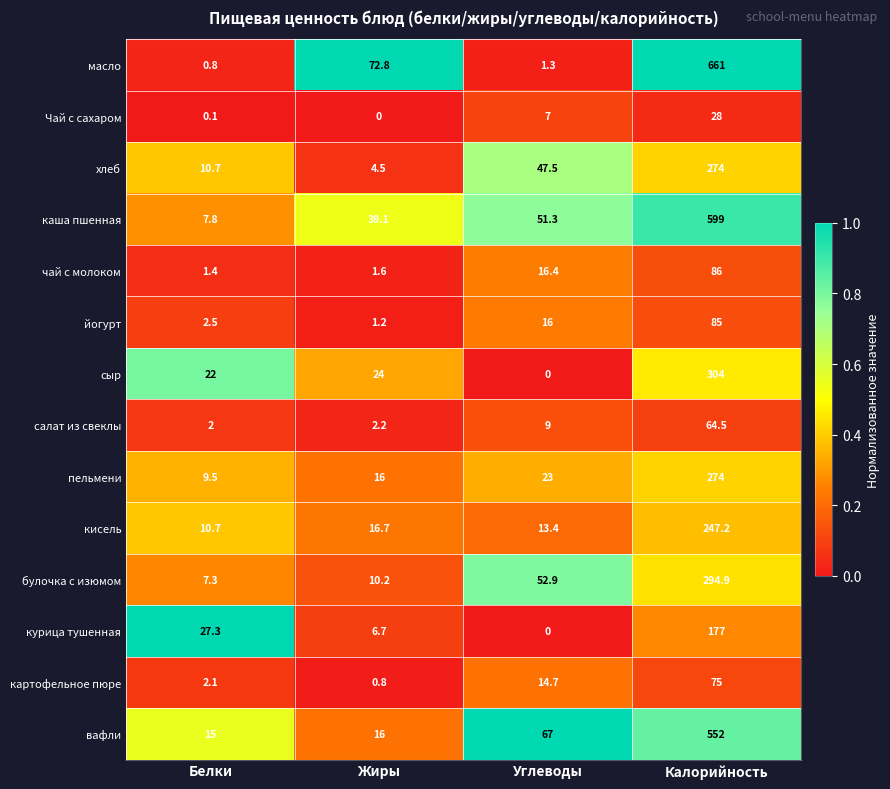

What is the difference between the highest and lowest values at Углеводы?

67.0